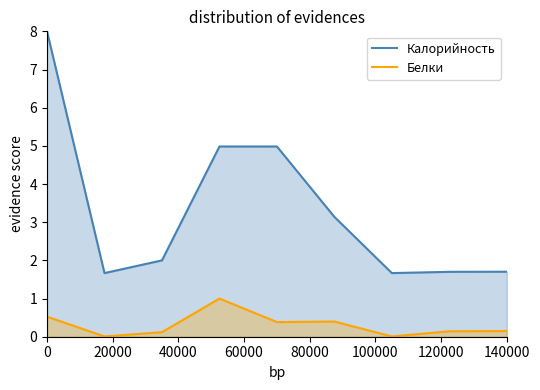

What are all the series names shown in the legend?

Калорийность, Белки